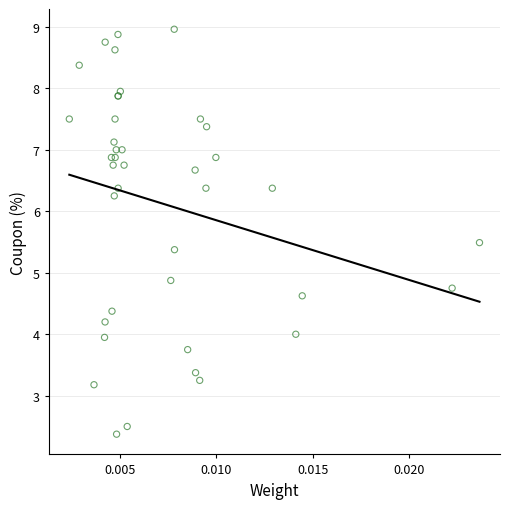

What Y value in the scatter plot is closest to 5?

4.9